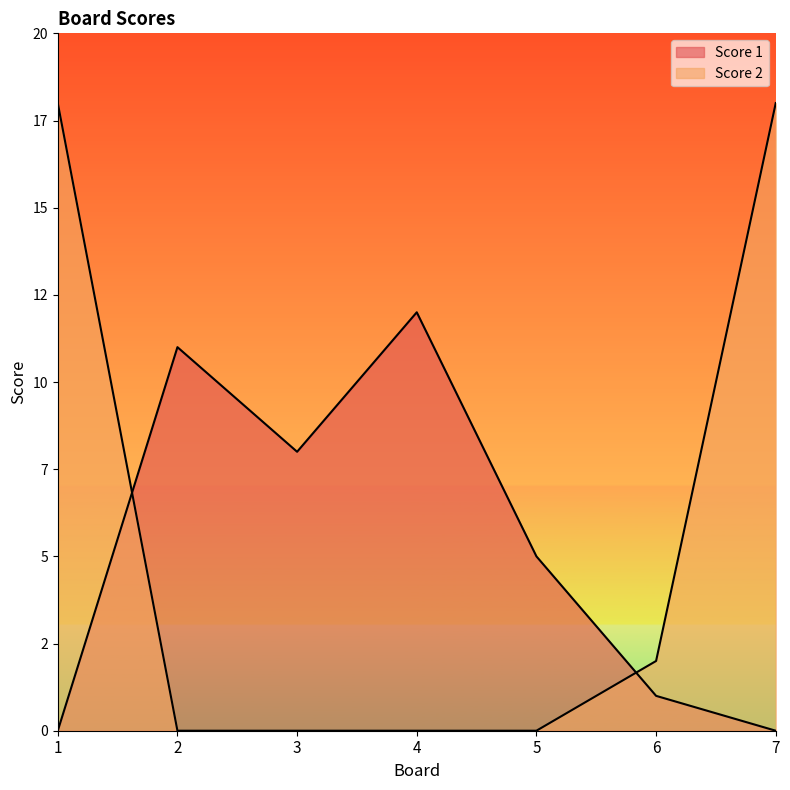

After their last crossing, which series has the higher values: Score 1 or Score 2?

Score 2